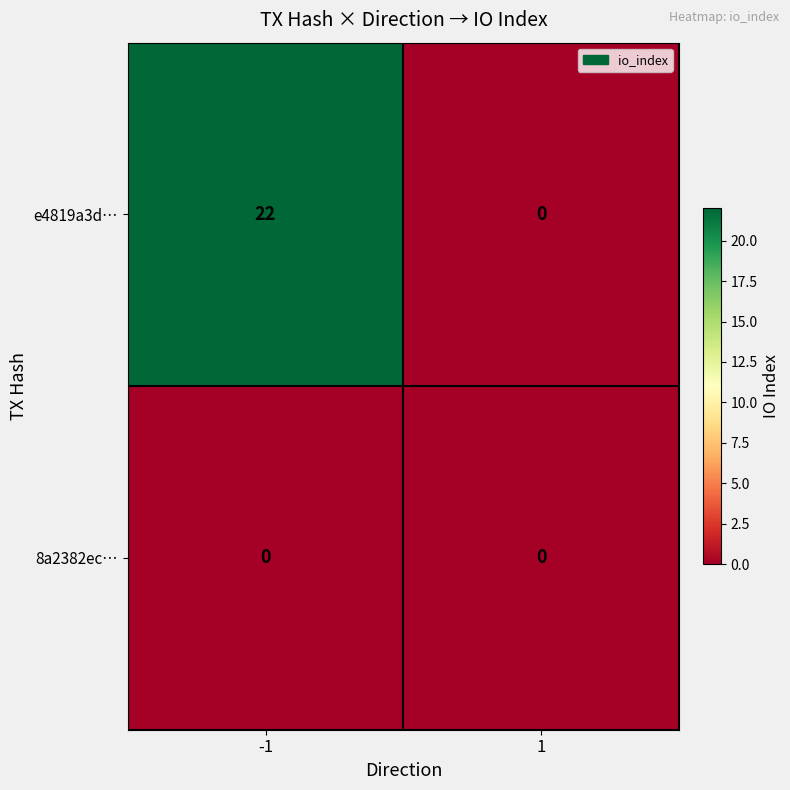

What is the average value of the e4819a3d… series?

11